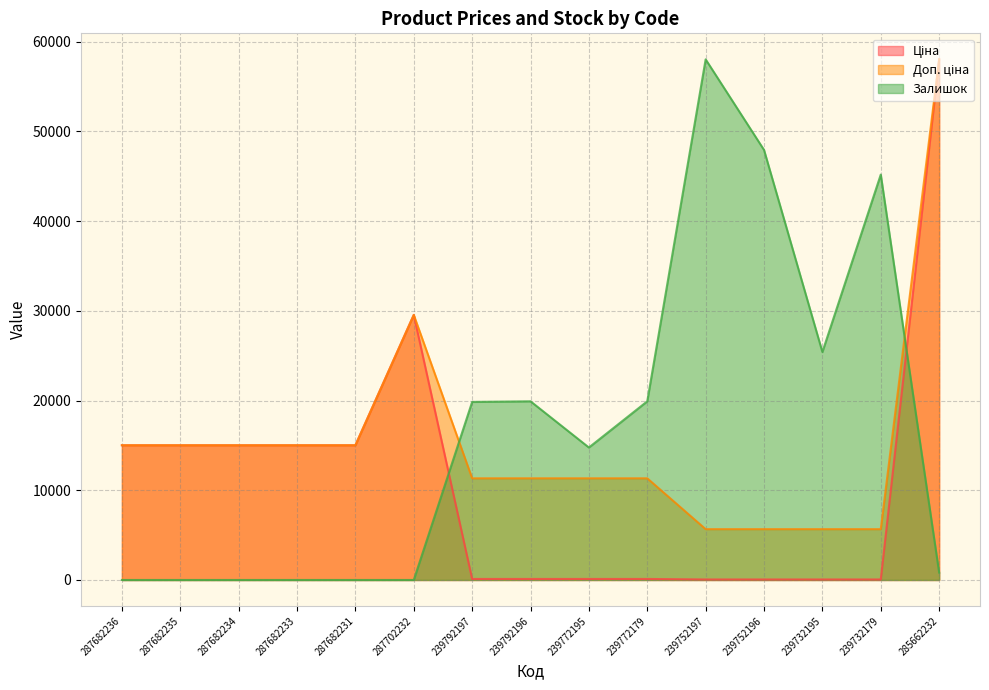

True or false: Ціна has more than 0 interior local peaks.

True